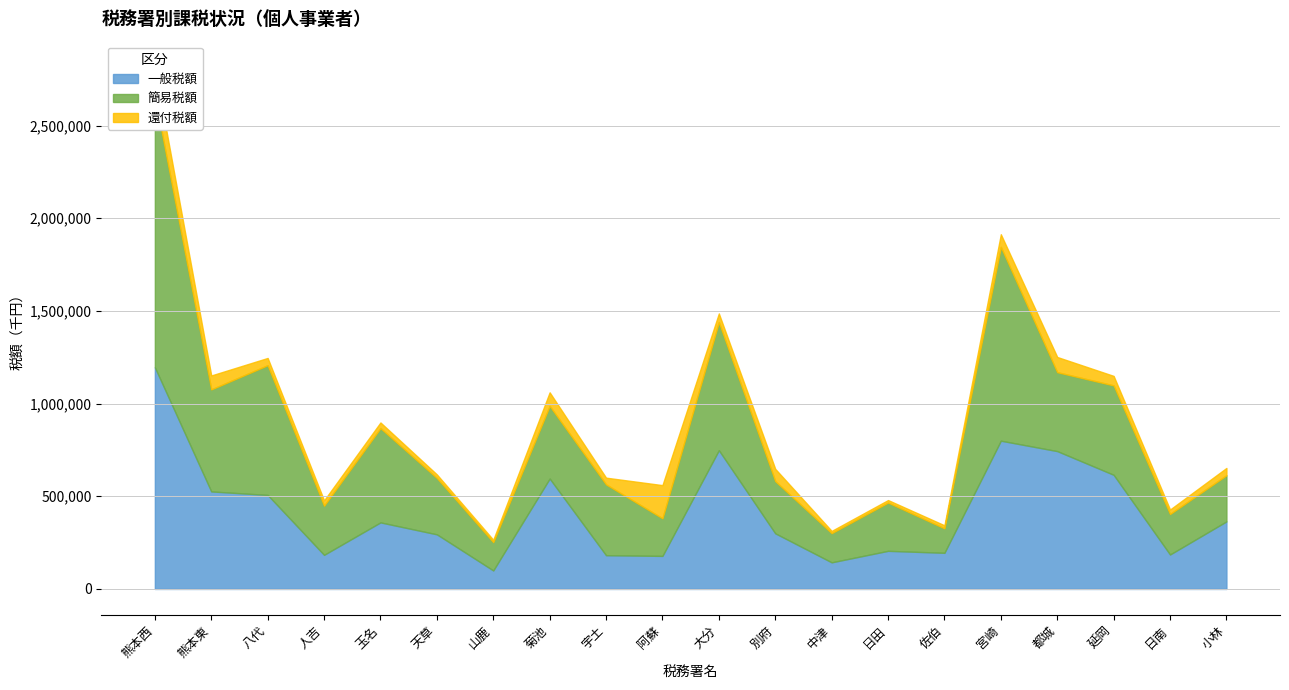

What is the minimum value for 一般税額?

99783